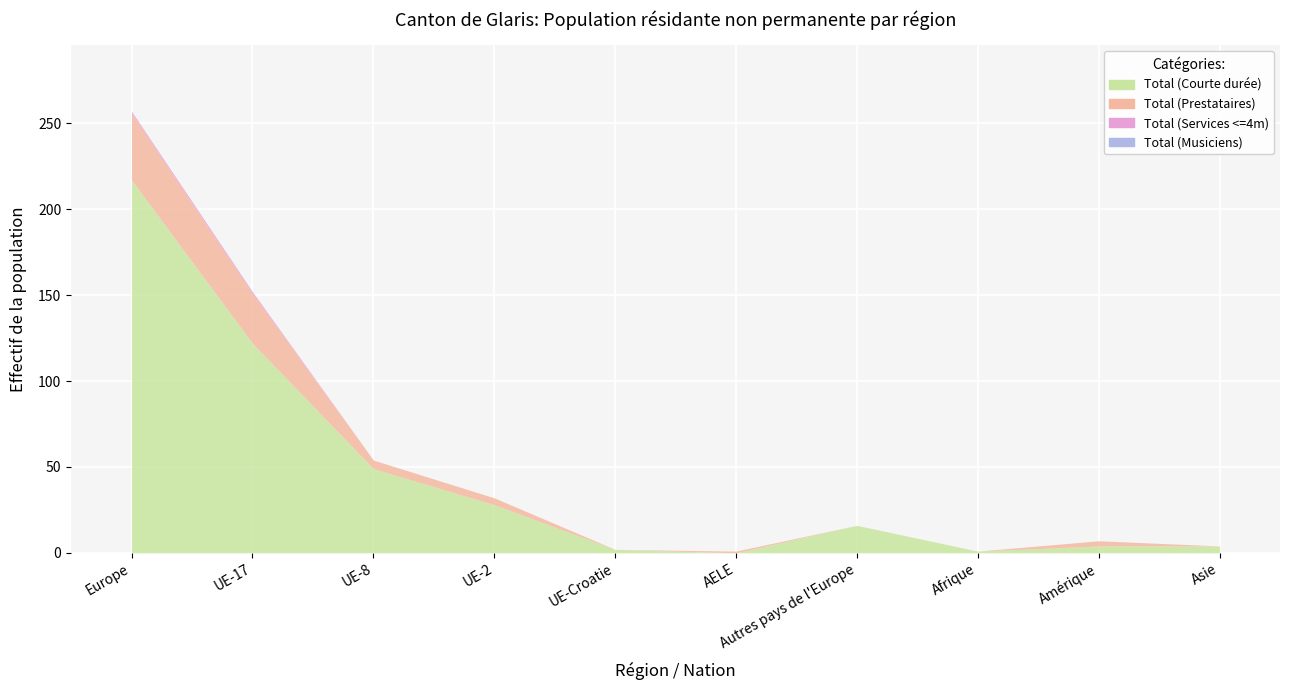

Which series has the widest spread of values?

Total (Courte durée)